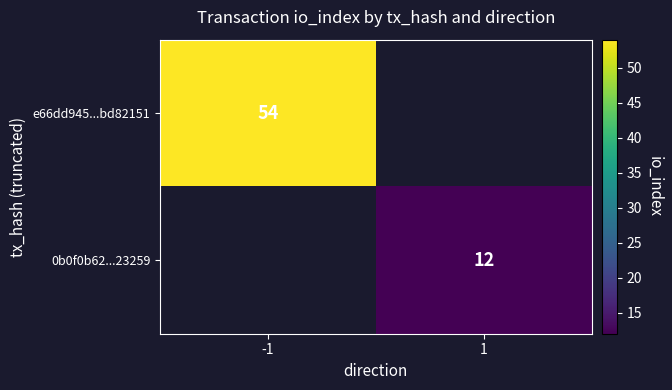

How many series are shown in this chart?

2